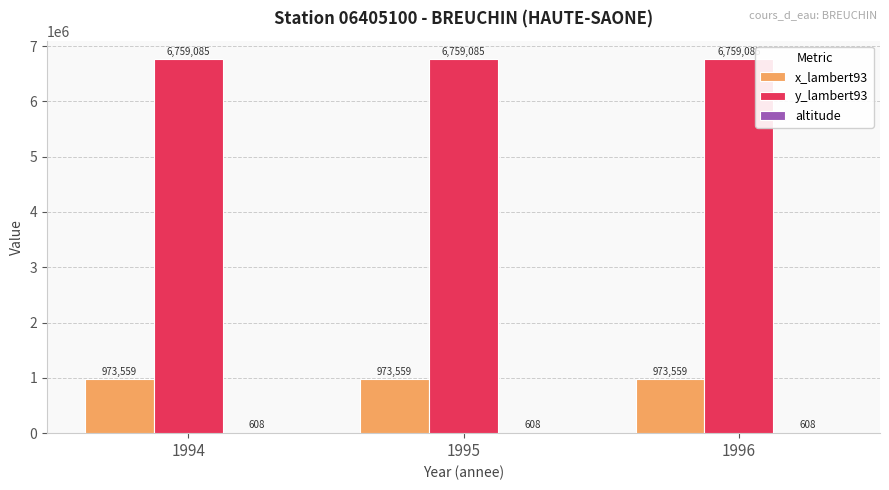

The y_lambert93 series shows 6759085 at 1995. True or false?

True